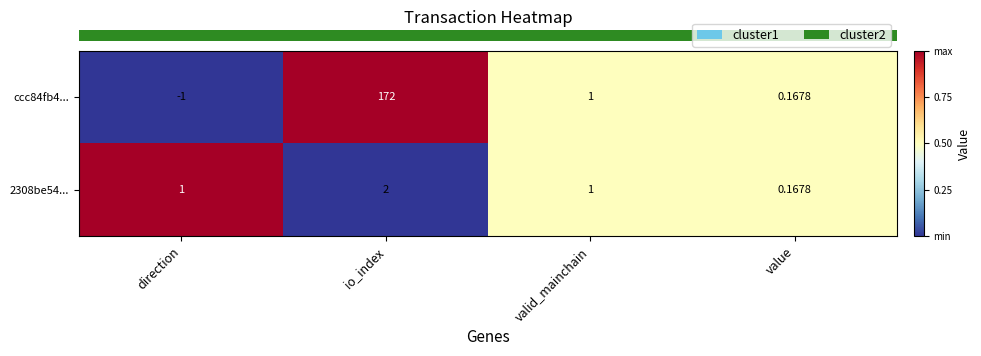

At which category does the chart reach its peak across all series?

io_index